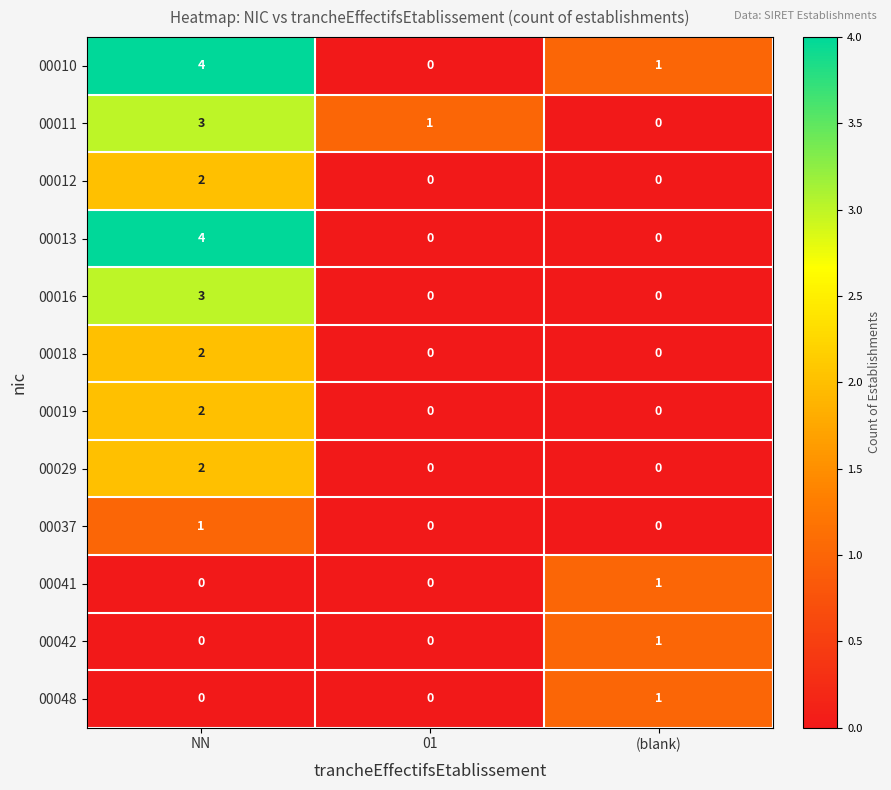

Is it true that 00029 equals 0 at (blank)?

True